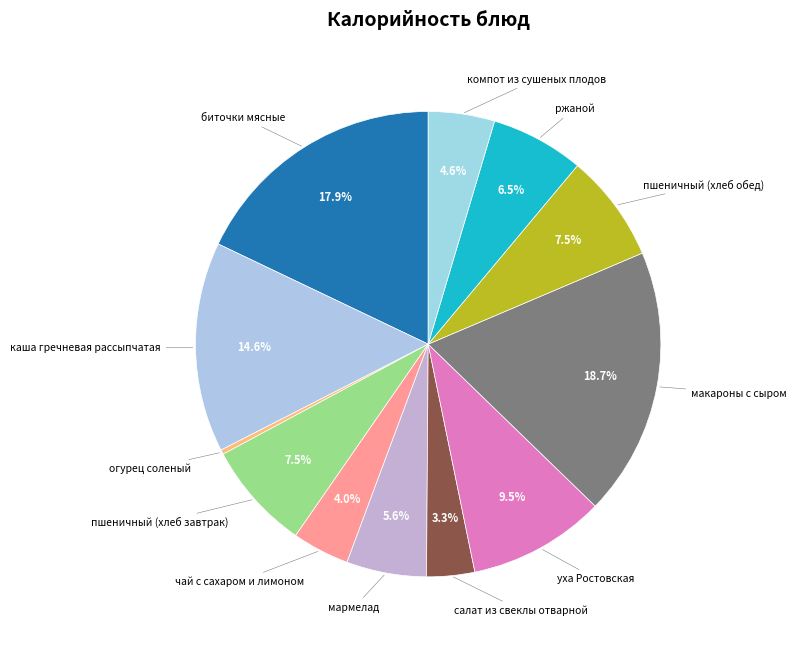

How many segments does this pie chart have?

12